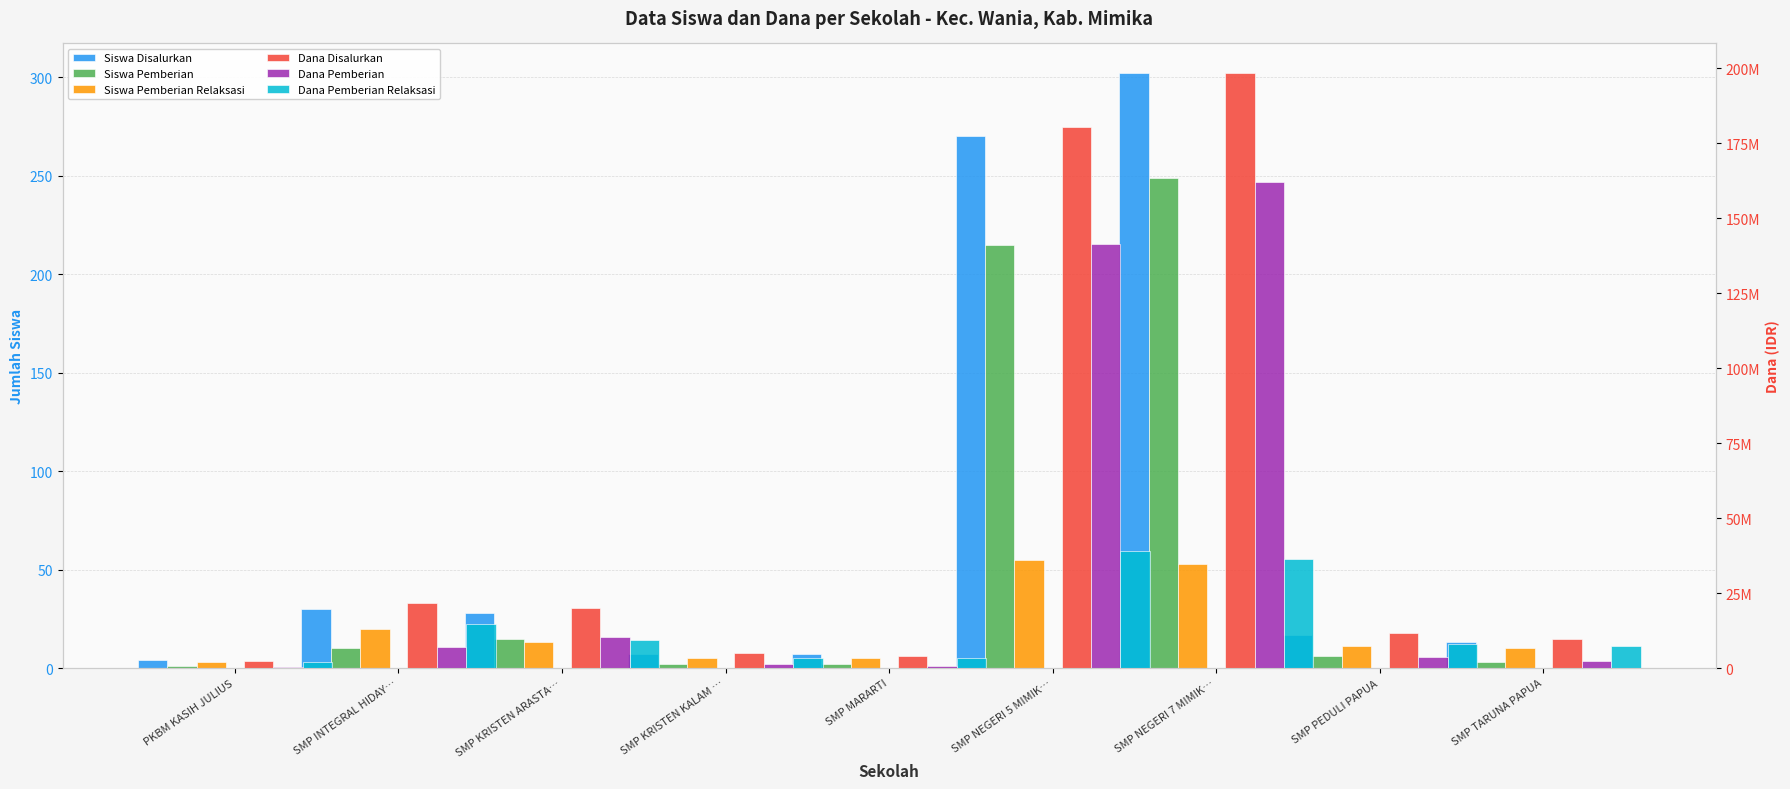

What is the sum of all Siswa Pemberian Relaksasi values?

175